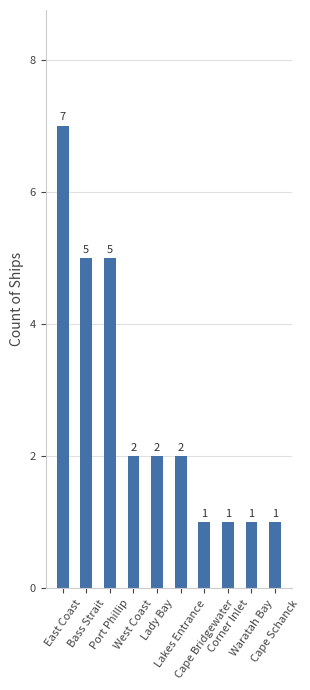

Between Lakes Entrance and Cape Bridgewater, which is larger?

Lakes Entrance